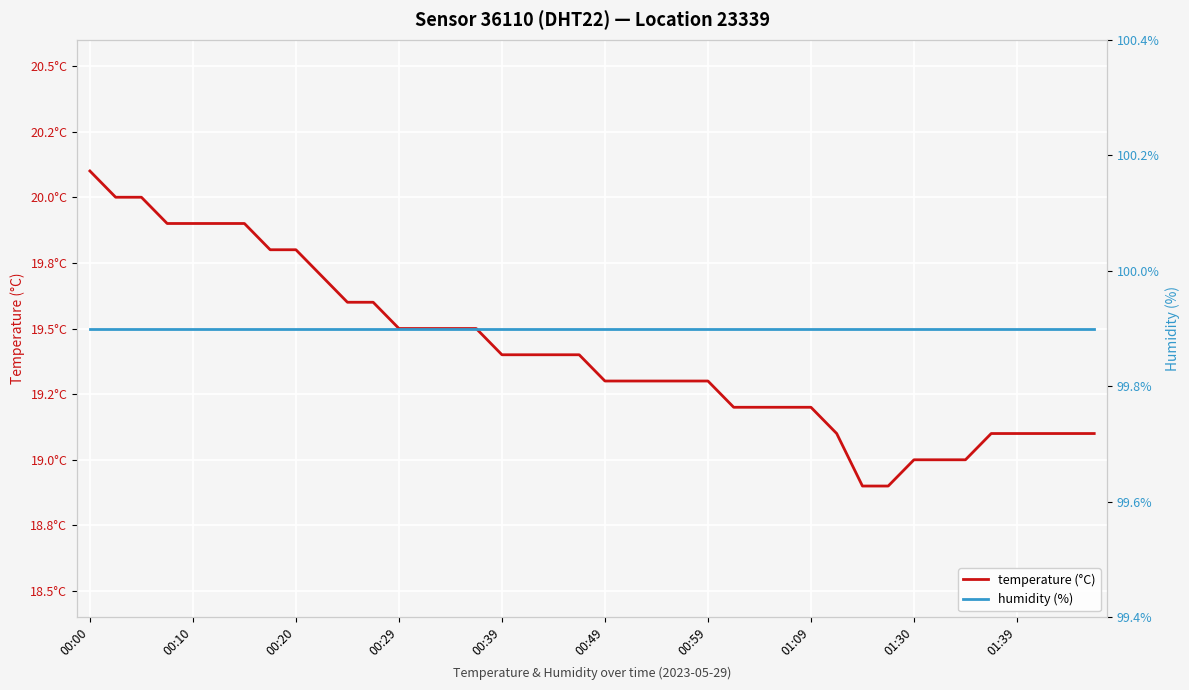

What is the maximum value for humidity (%)?

99.9